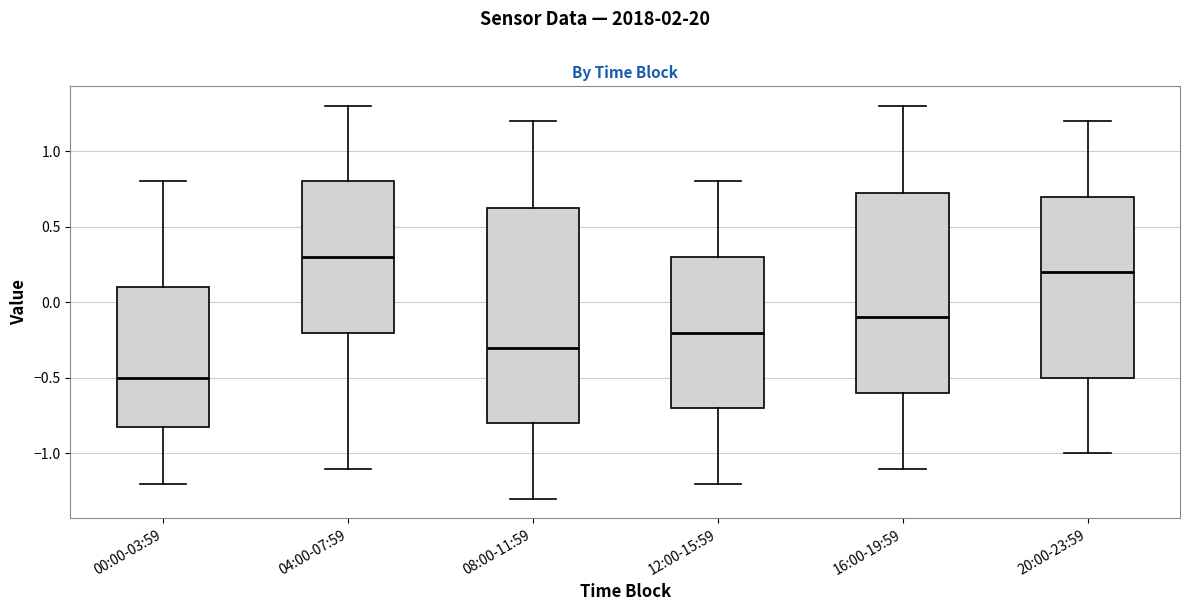

Reading left to right, transcribe this box plot: for each box, give where its median line is, the range the box spans, and where its two whiskers end, as read against the y-axis. The values are not printed on the chart, so give them approximately, as read against the axis.

00:00-03:59: median -0.50, box -0.80 to 0.10, whiskers -1.20 to 0.80
04:00-07:59: median 0.30, box -0.20 to 0.80, whiskers -1.10 to 1.30
08:00-11:59: median -0.30, box -0.80 to 0.65, whiskers -1.30 to 1.20
12:00-15:59: median -0.20, box -0.70 to 0.30, whiskers -1.20 to 0.80
16:00-19:59: median -0.10, box -0.60 to 0.75, whiskers -1.10 to 1.30
20:00-23:59: median 0.20, box -0.50 to 0.70, whiskers -1.00 to 1.20